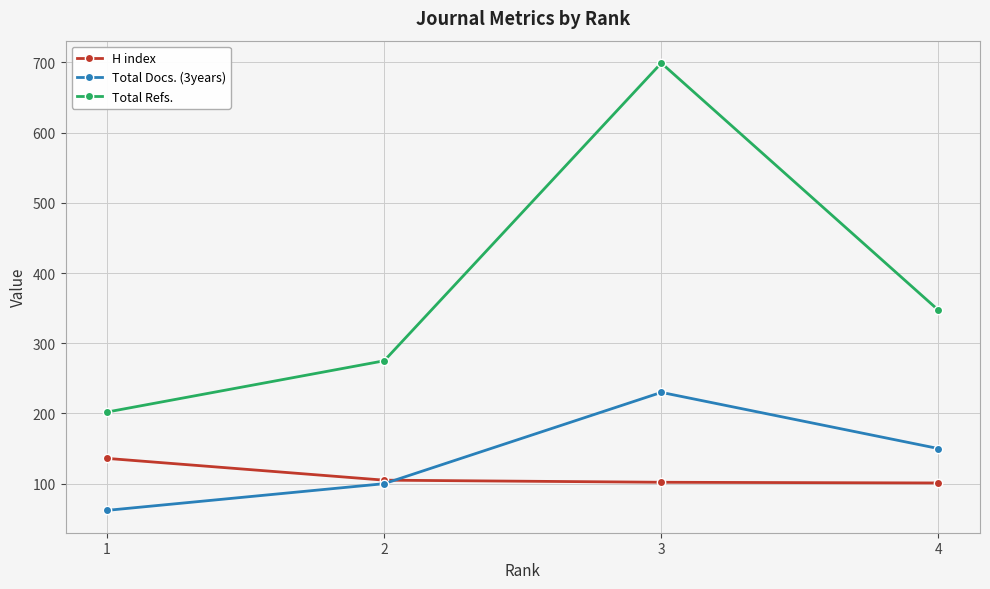

Does the chart display data point markers on the line(s)?

Yes